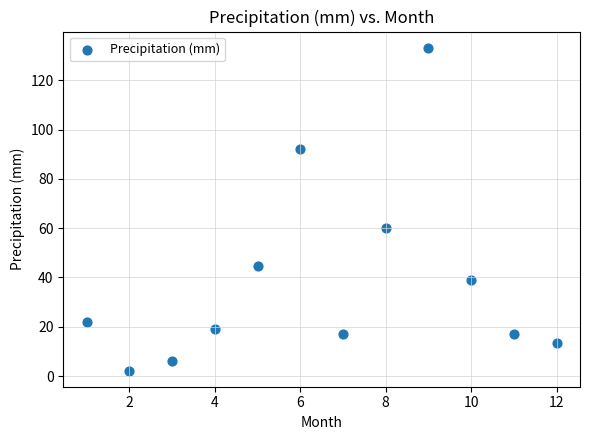

What Y value in the scatter plot is closest to 67?

59.9